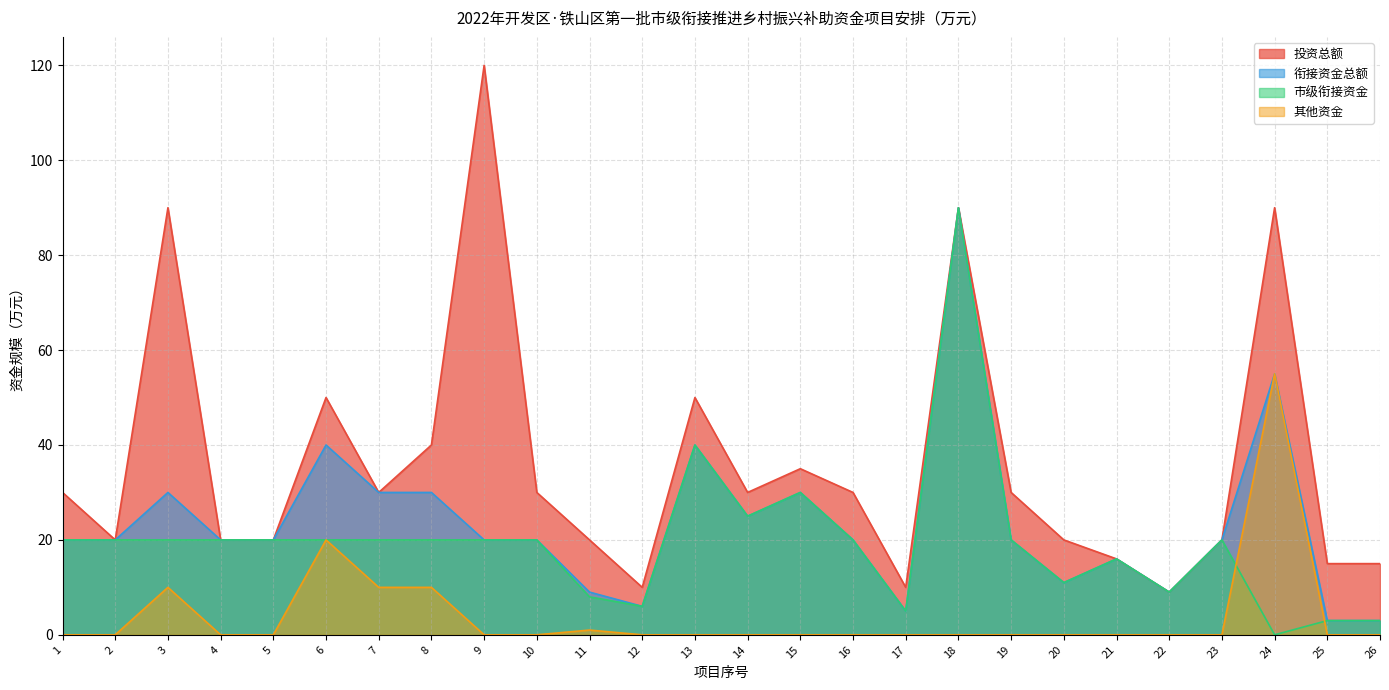

What is the value of the 投资总额 point at the 4th from the left?

20